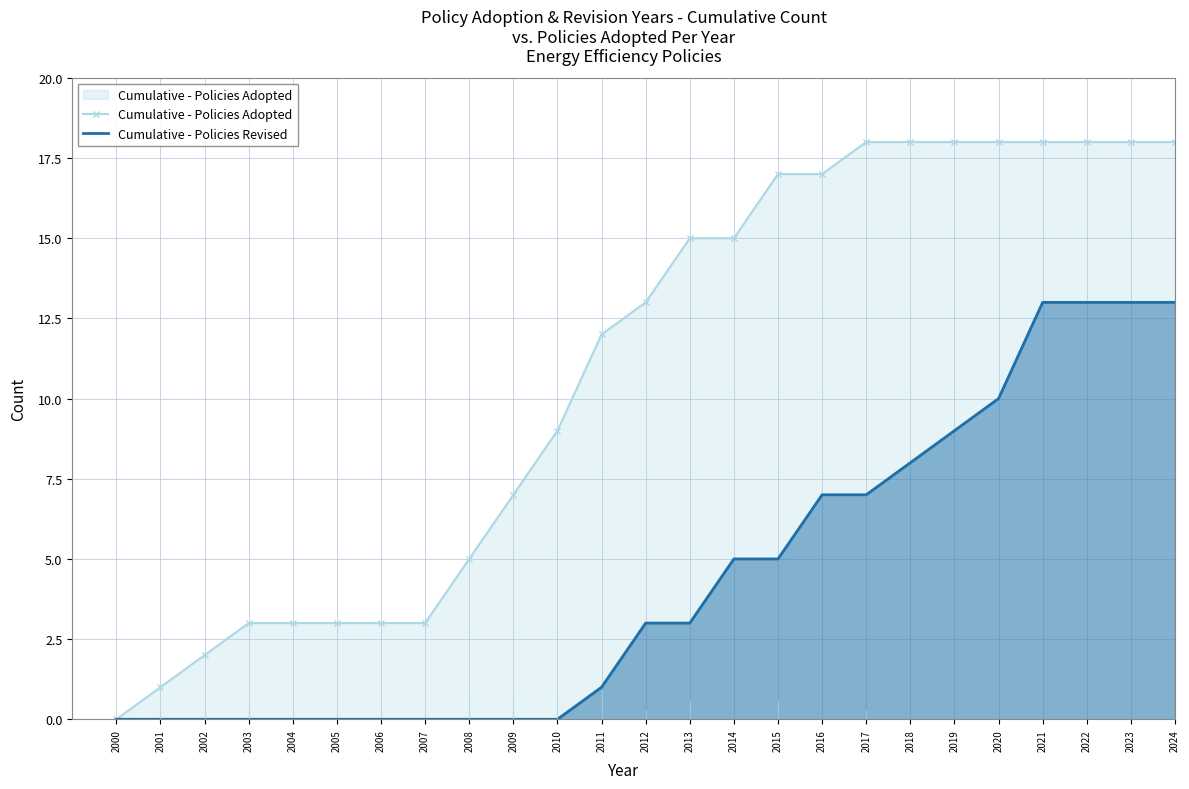

What is the value of the Cumulative - Policies Revised point at the 20th from the left?

9